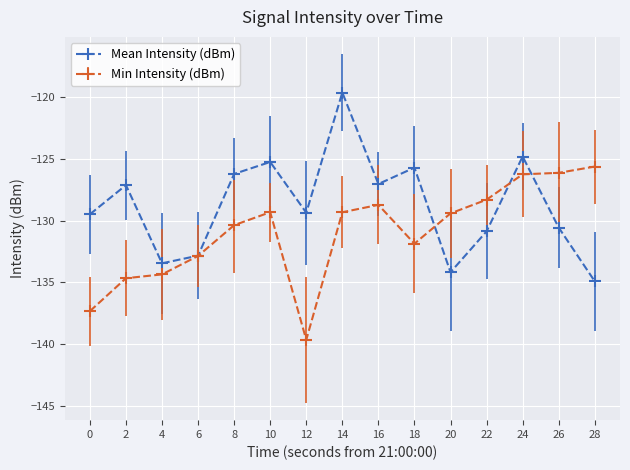

What is the value of the Mean Intensity (dBm) point at the 1st from the left?

-129.5